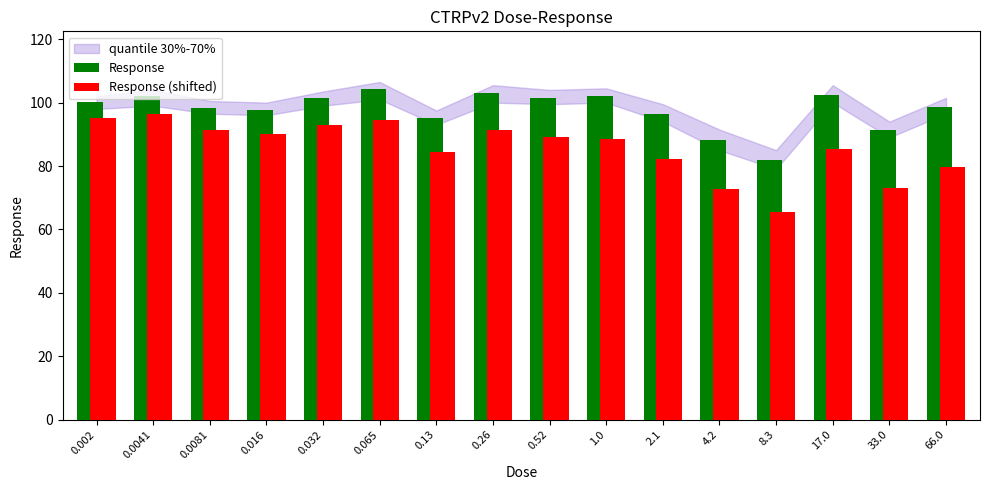

At how many categories does at least one series exceed 87?

15